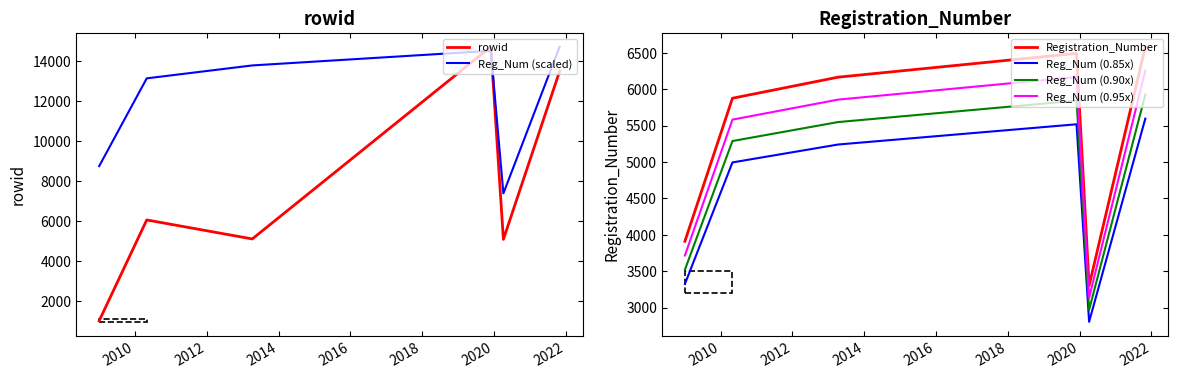

True or false: Registration_Number and Reg_Num (0.95x) cross at least once.

False